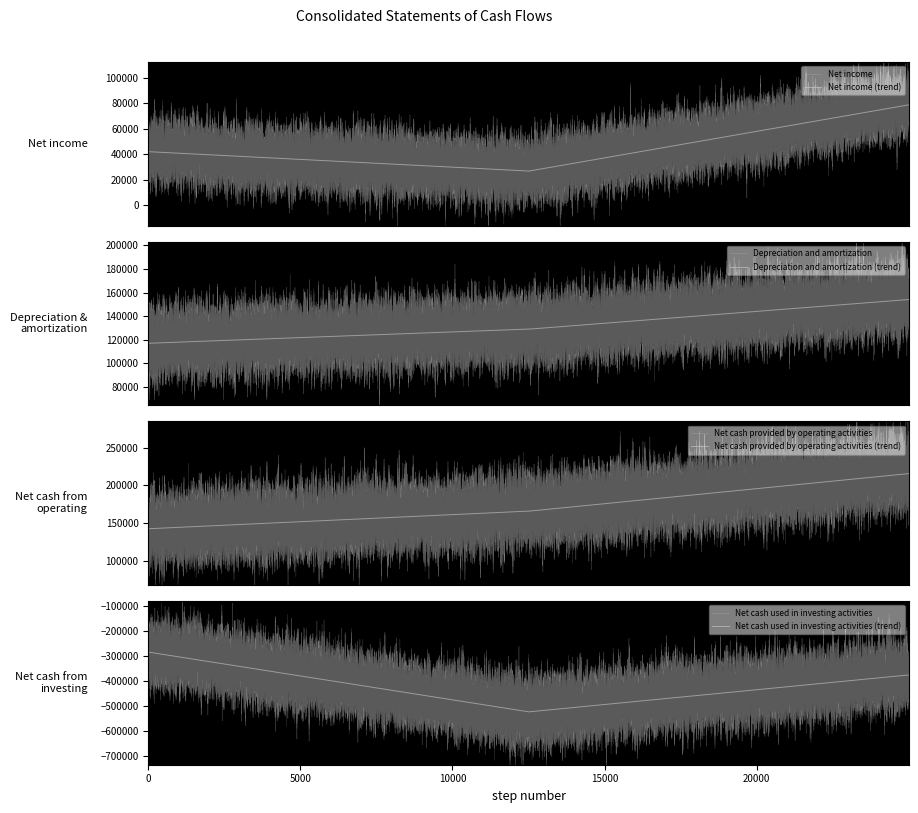

Reading left to right, list all the values displayed in this chart.

Net income: Dec. 31, 2013=41994	Dec. 31, 2014=26702	Dec. 31, 2015=78756
Depreciation and amortization: Dec. 31, 2013=117074	Dec. 31, 2014=129003	Dec. 31, 2015=154113
Net cash provided by operating activities: Dec. 31, 2013=142862	Dec. 31, 2014=166032	Dec. 31, 2015=215705
Net cash used in investing activities: Dec. 31, 2013=-282924	Dec. 31, 2014=-522699	Dec. 31, 2015=-374608